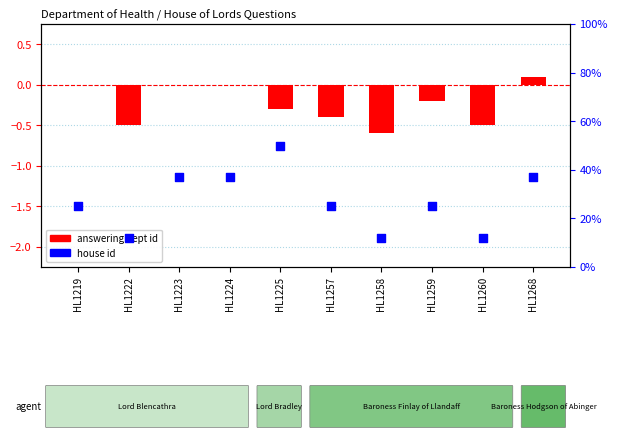

Which series has the widest spread of Y values?

house id